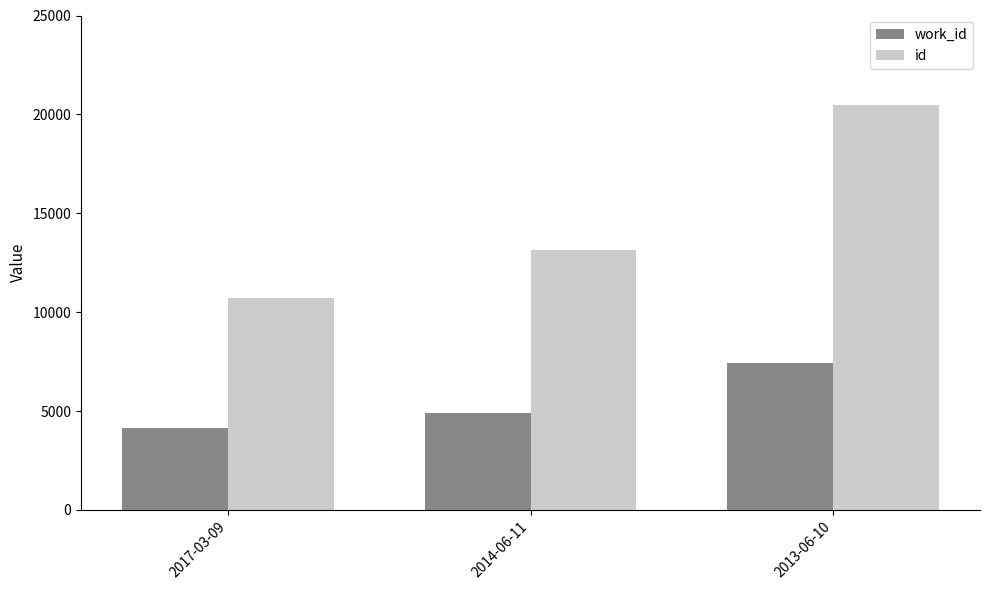

Between 2017-03-09 and 2013-06-10, which series saw the biggest shift?

id